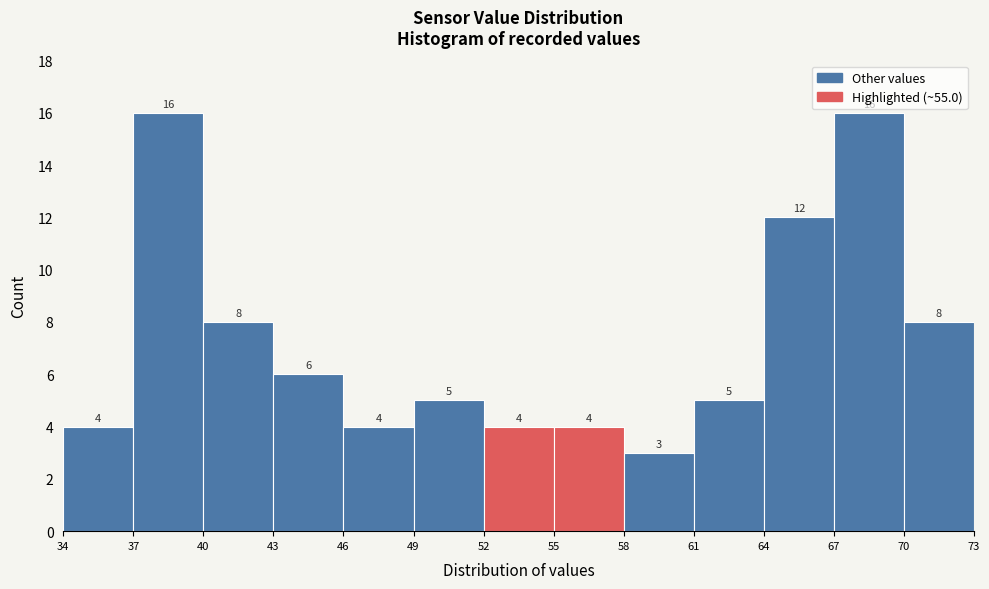

Reading left to right, transcribe this chart: for each bar, give the range it covers on the x-axis and its height.

34 to 37: 4
37 to 40: 16
40 to 43: 8
43 to 46: 6
46 to 49: 4
49 to 52: 5
52 to 55: 4
55 to 58: 4
58 to 61: 3
61 to 64: 5
64 to 67: 12
67 to 70: 16
70 to 73: 8